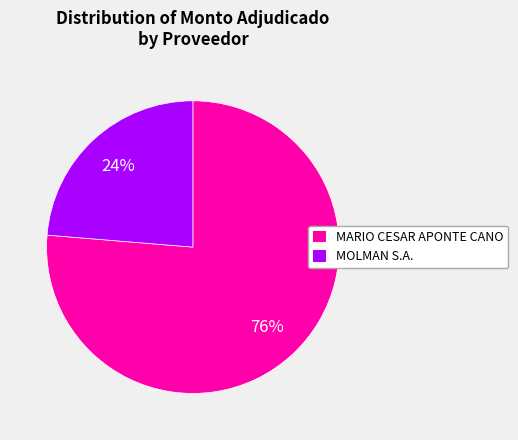

Which slice represents more than half of the pie?

MARIO CESAR APONTE CANO